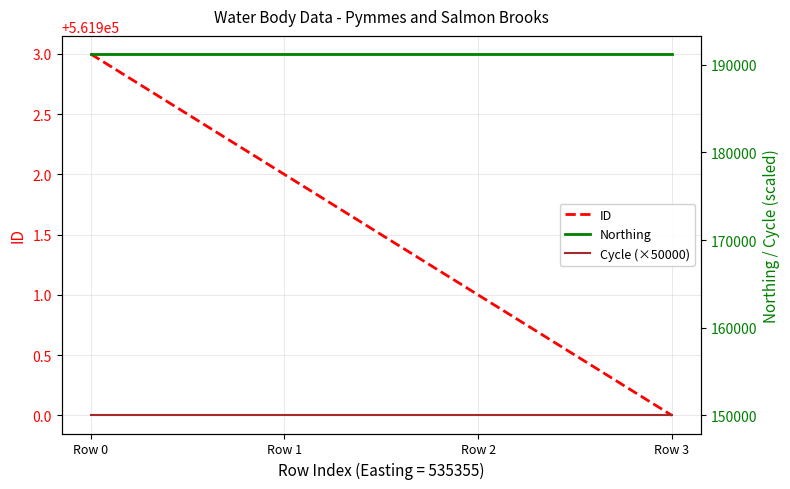

Which series has the widest spread of values?

ID